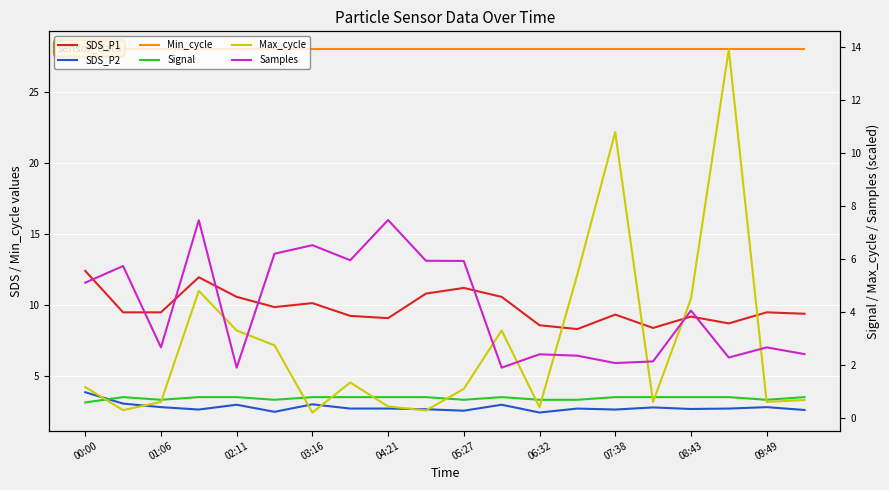

True or false: Samples and Signal intersect in this chart.

False